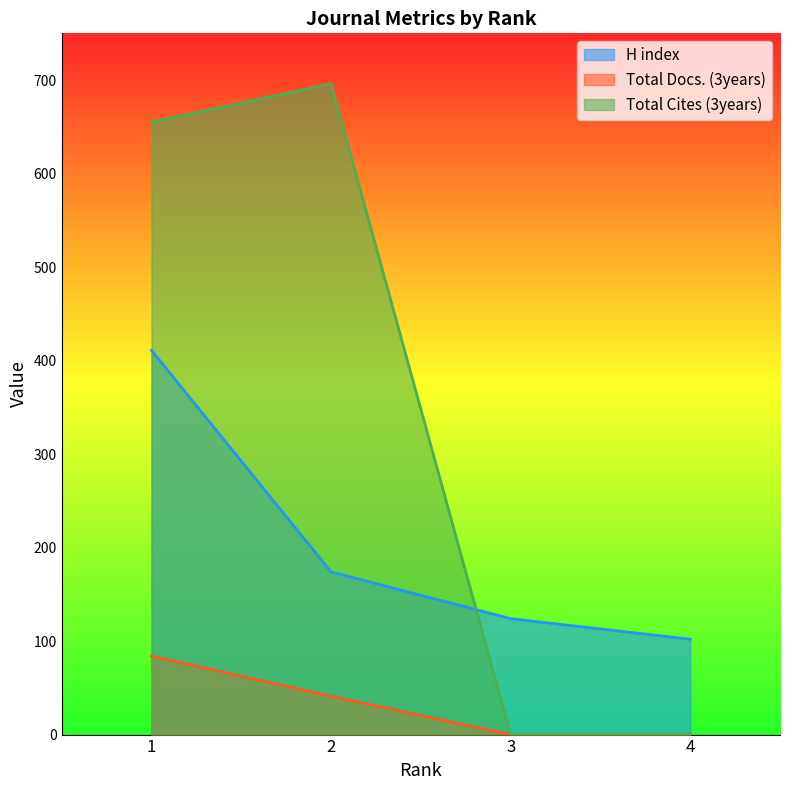

List the series in order of their peak value, highest first.

Total Cites (3years), H index, Total Docs. (3years)